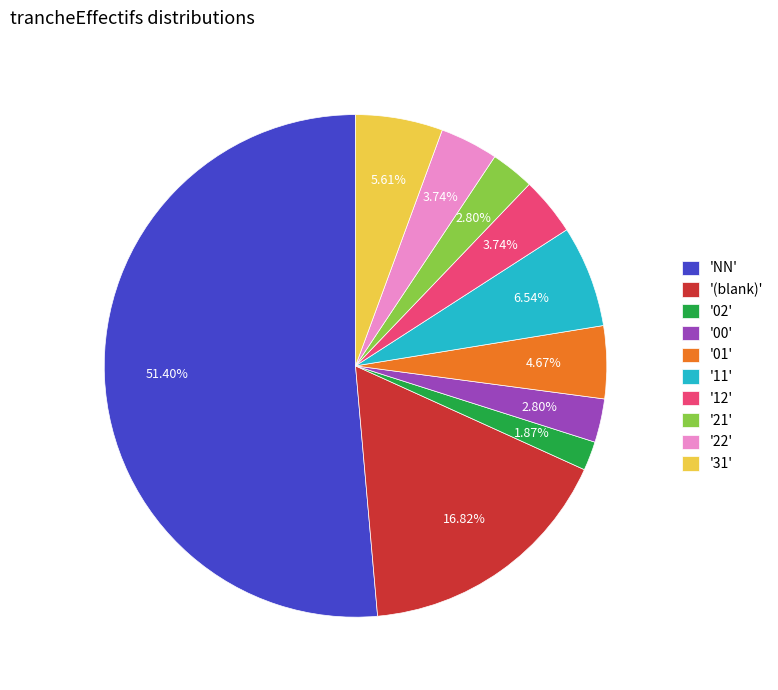

To the nearest percent, what is the difference between the largest and smallest slice percentages?

50%